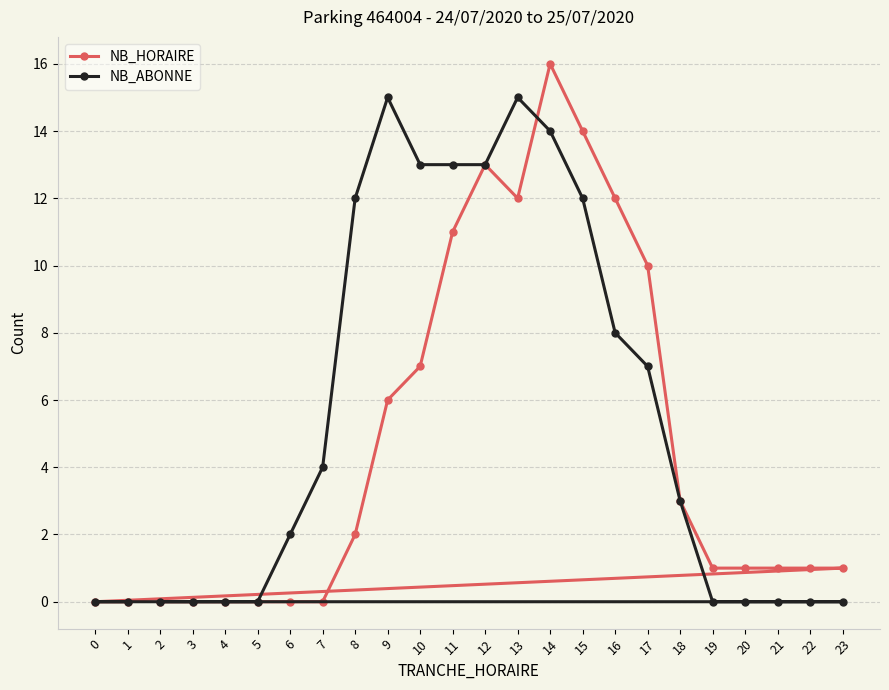

What is the average value of the NB_ABONNE series?

5